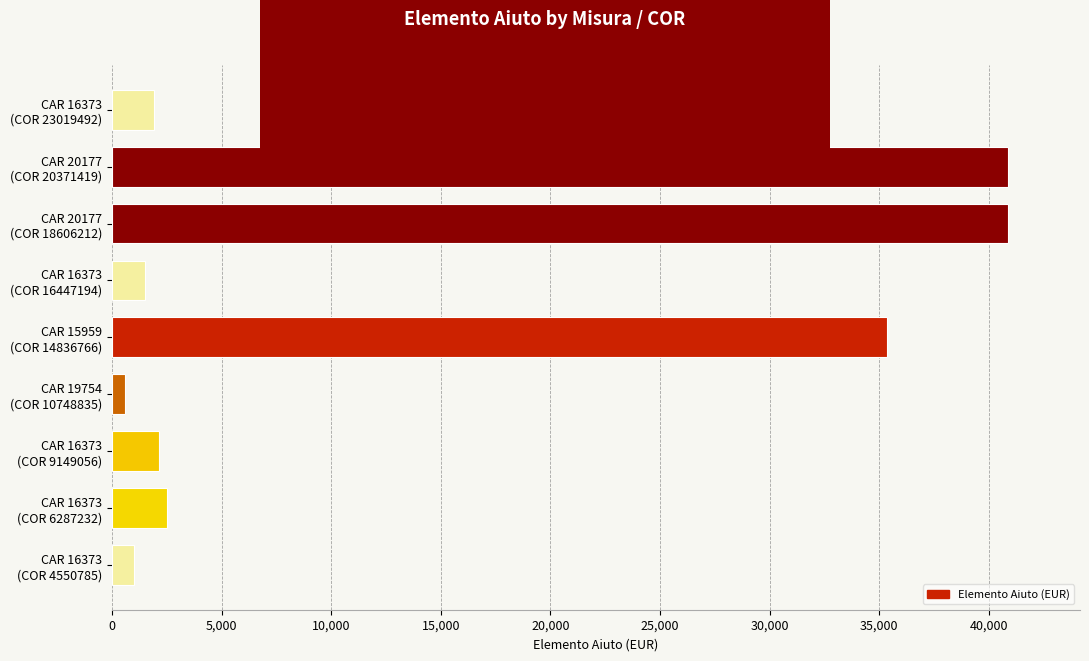

What is the greatest value displayed?

40897